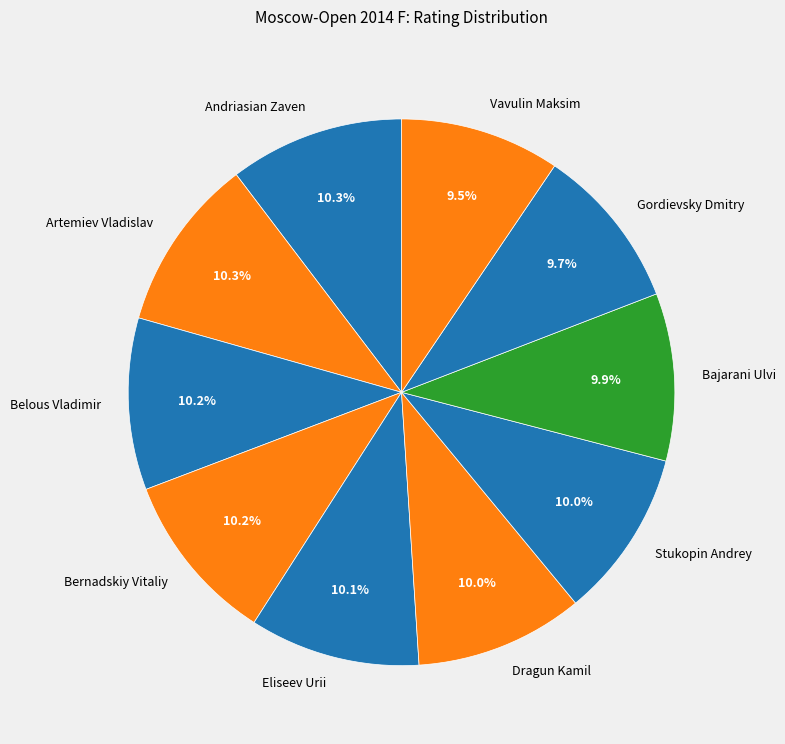

What portion of the pie excludes Artemiev Vladislav?

89.7%